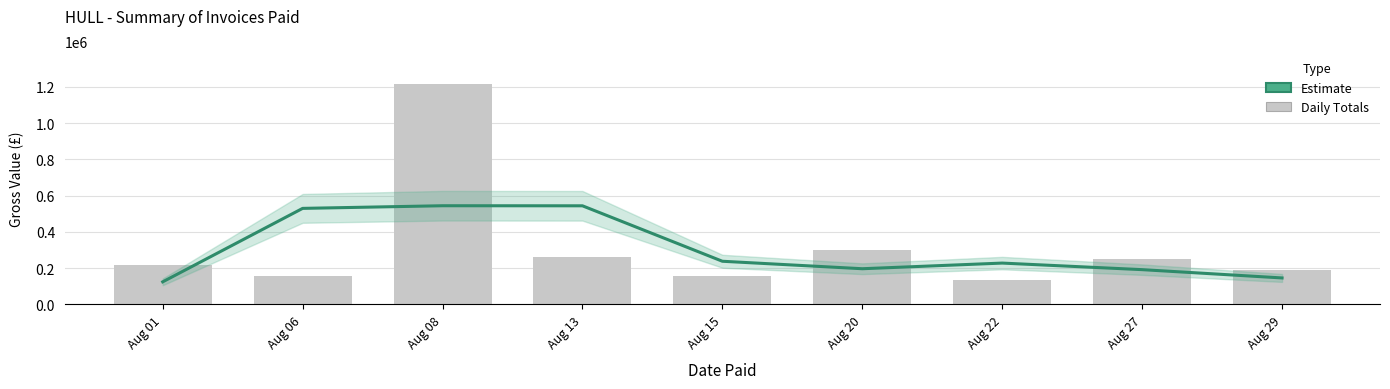

List the series in order of their overall mean, highest first.

Daily Total, Estimate